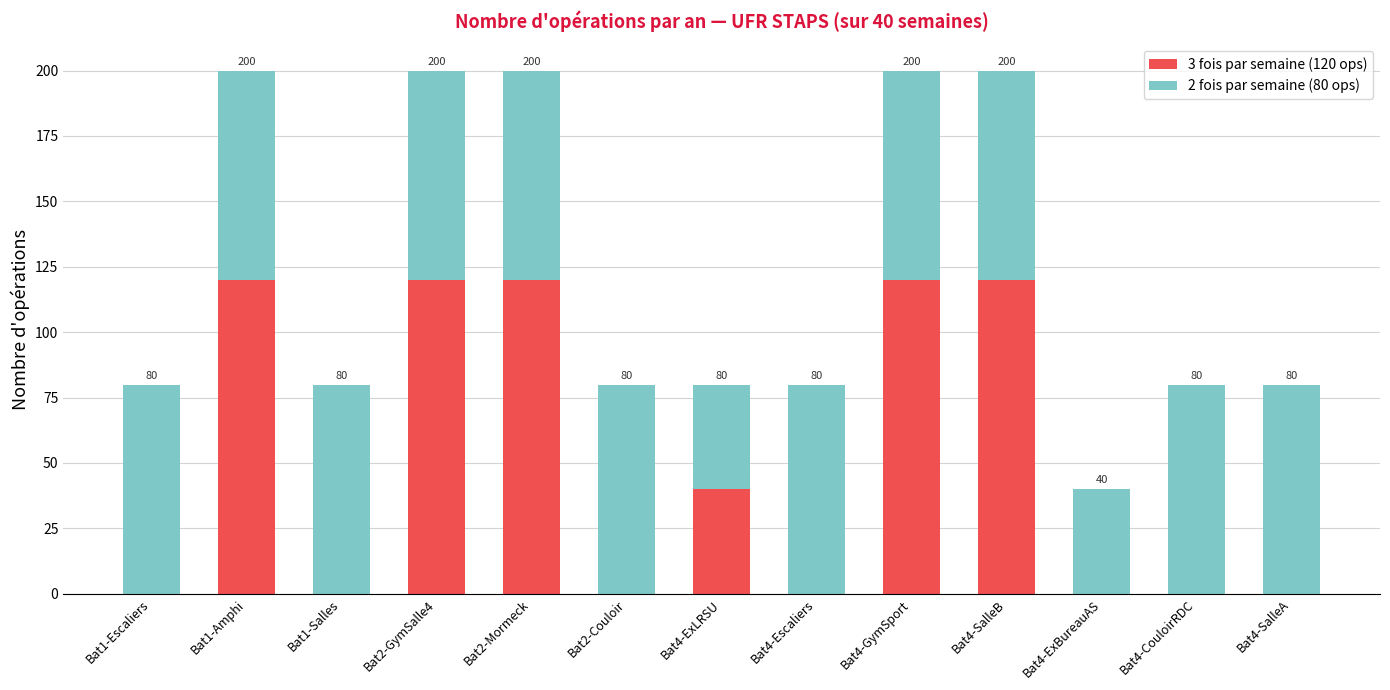

Are the bars grouped side by side (vs. stacked)?

No